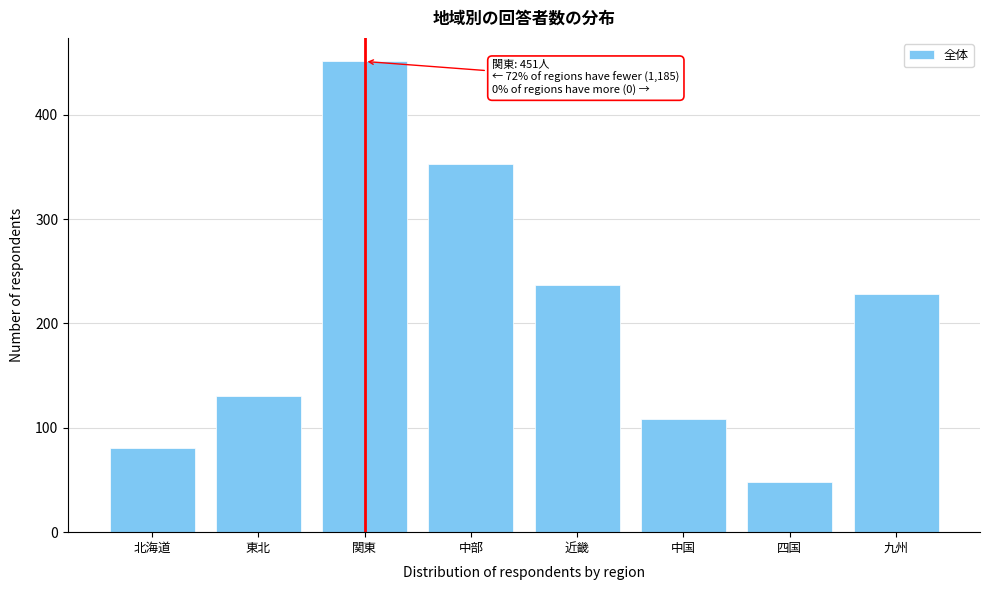

Reading left to right, transcribe all the data shown in this chart.

81	130	451	353	237	108	48	228